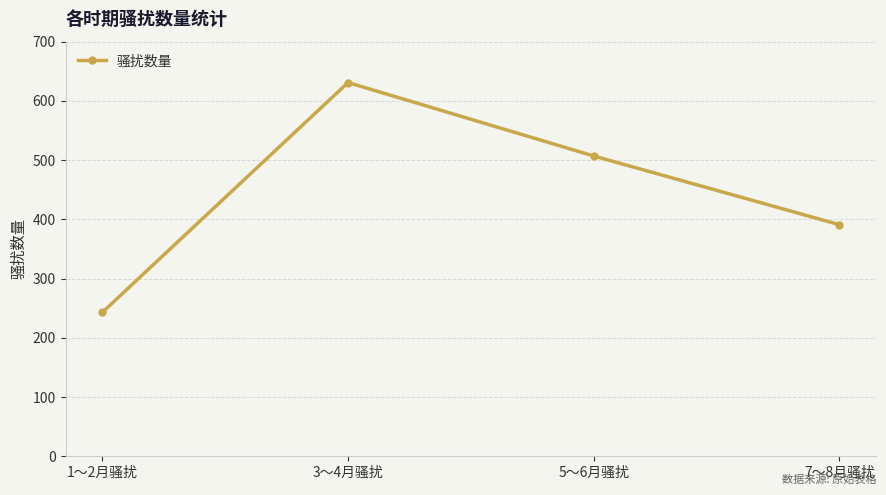

Rank the categories by value from lowest to highest.

1～2月骚扰, 7～8月骚扰, 5～6月骚扰, 3～4月骚扰